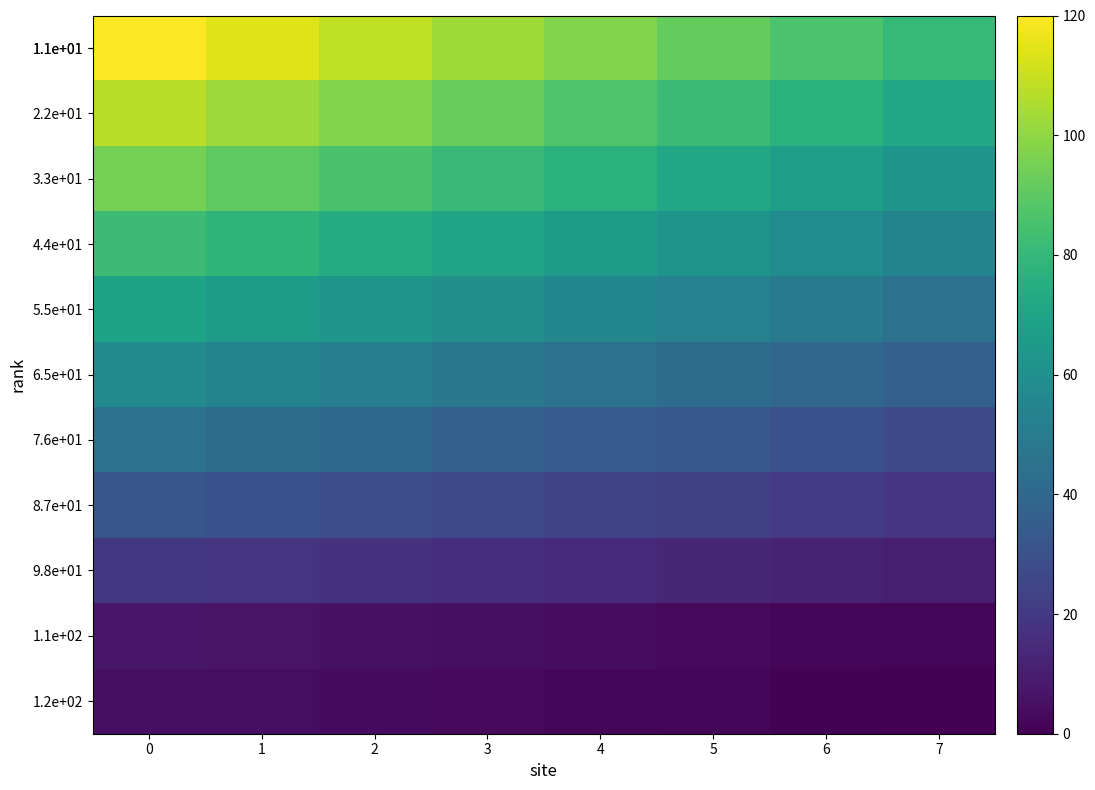

Which series has the largest total across all categories?

1.1e+01